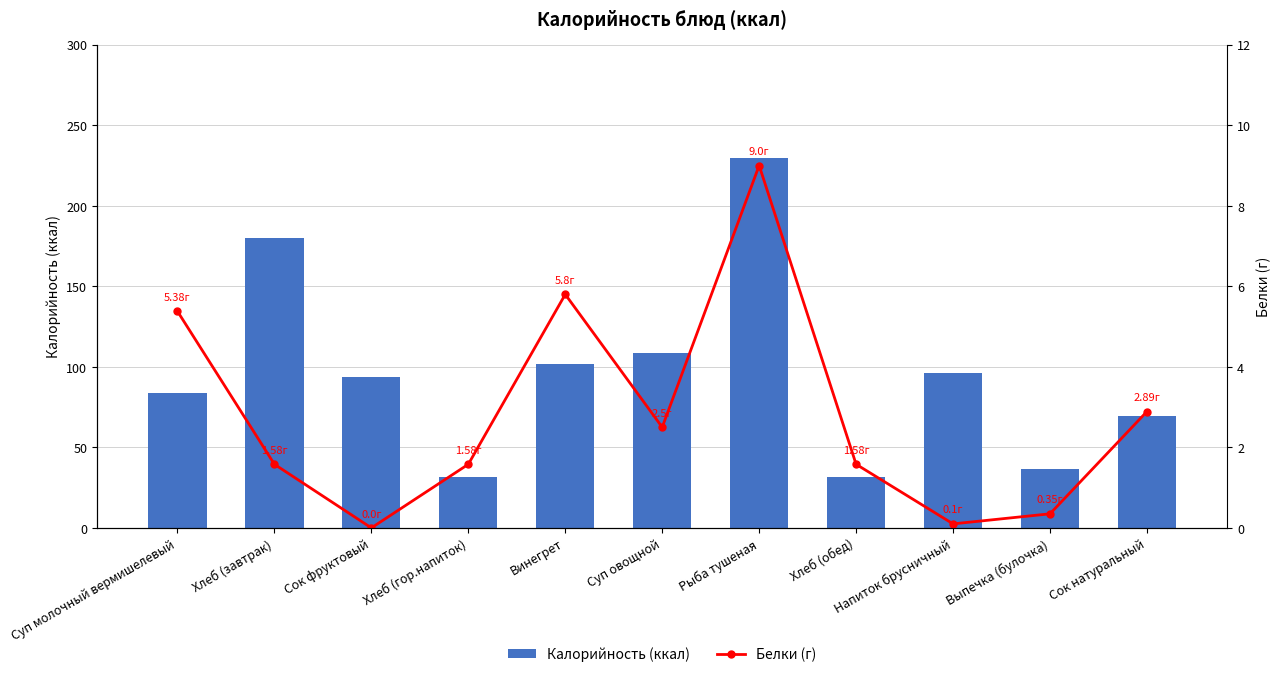

Which series has the widest spread of values?

Калорийность (ккал)